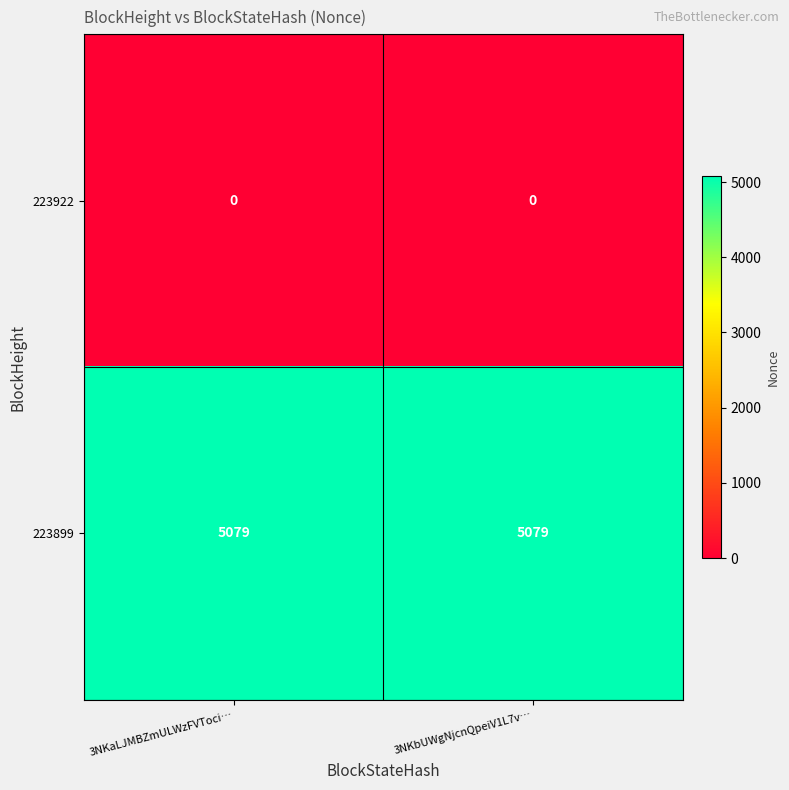

What is the greatest value displayed?

5079